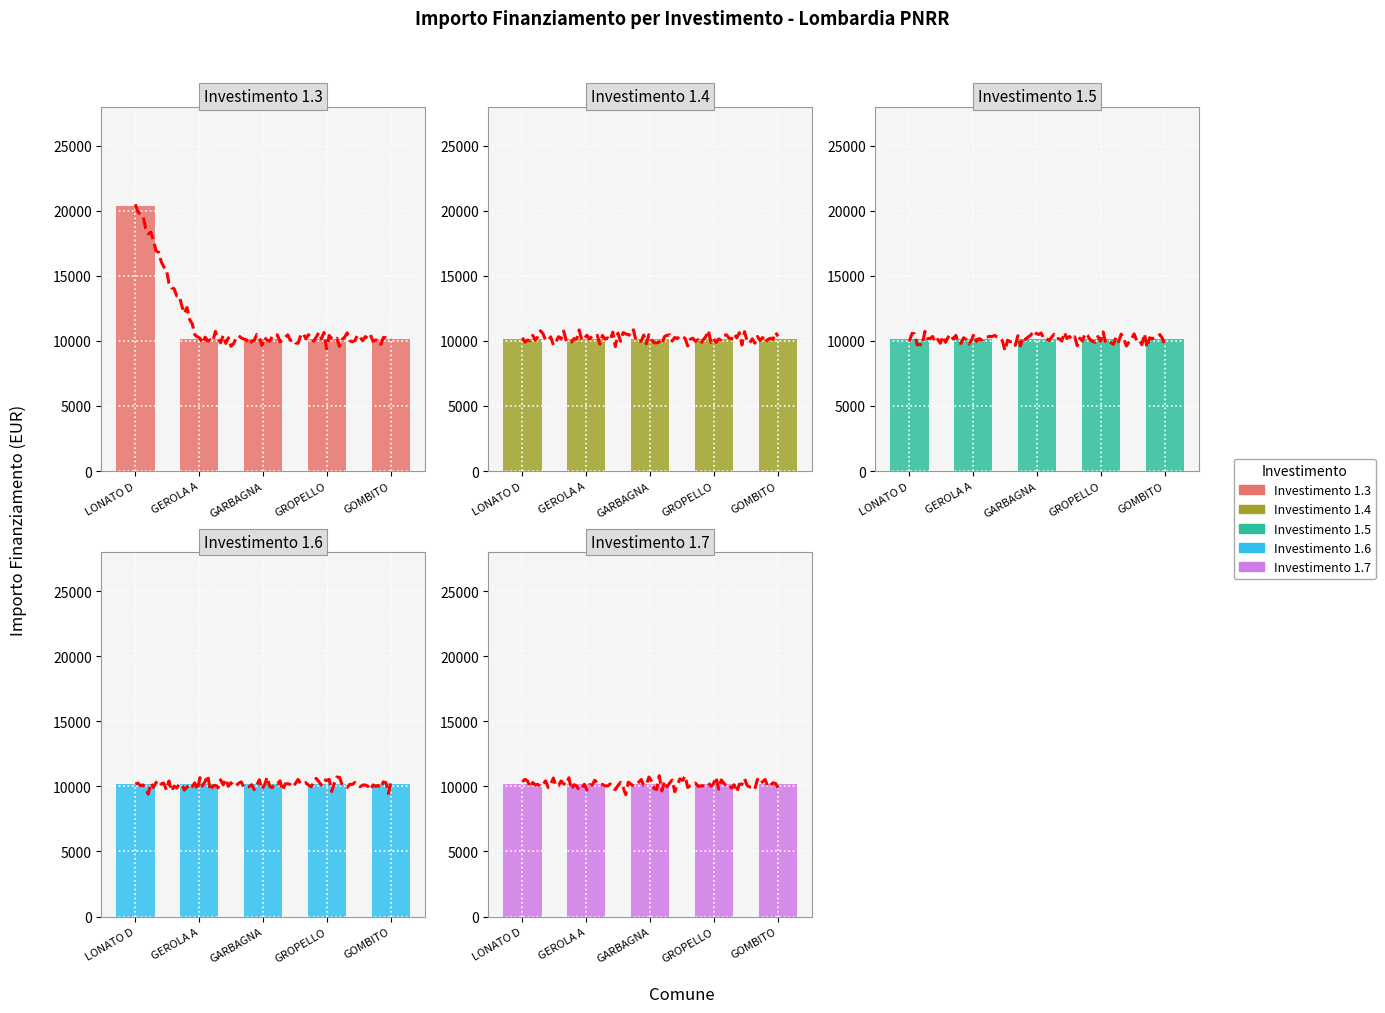

At which category is the sum across all series the highest?

LONATO D